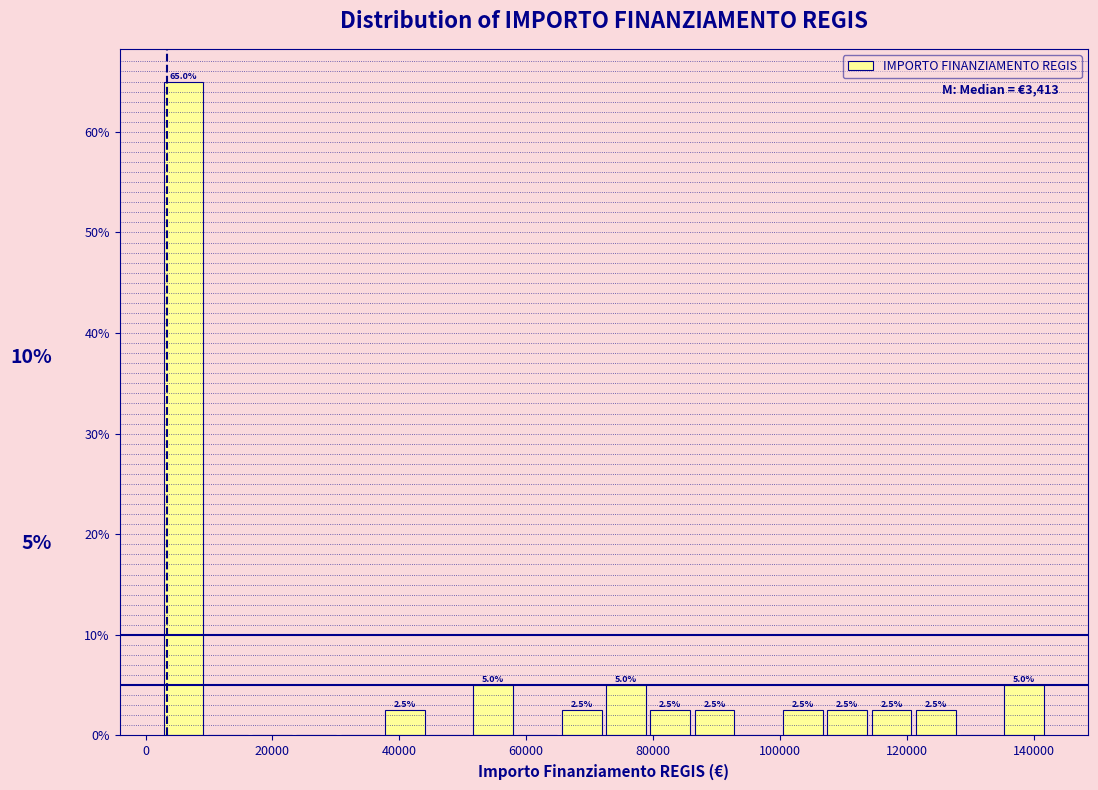

Around what value on the x-axis is the tallest bar? Give the approximate position of its centre, as read against the axis.

6000